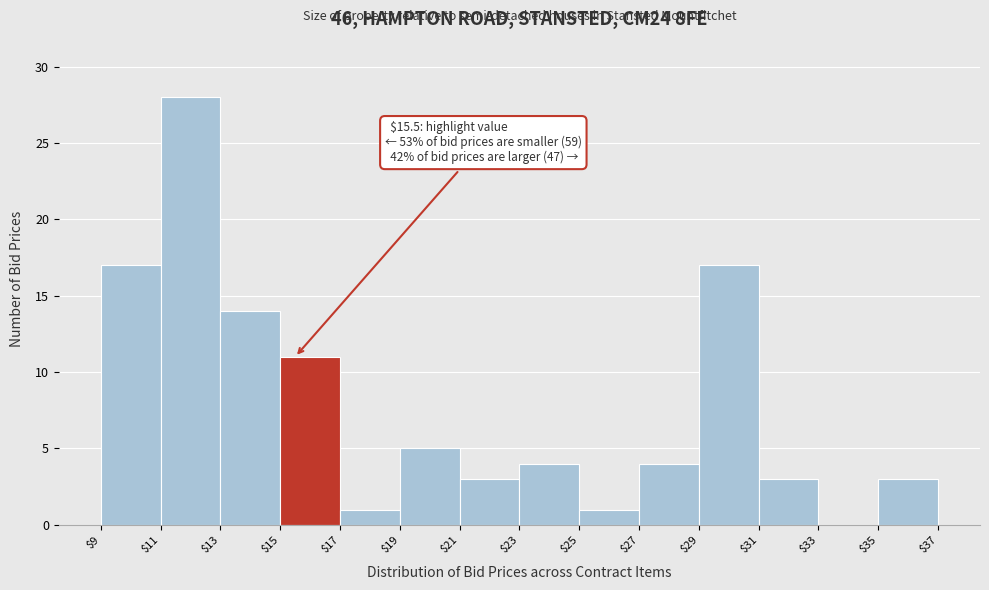

Over which range of the x-axis is the bar tallest?

$11 to $13